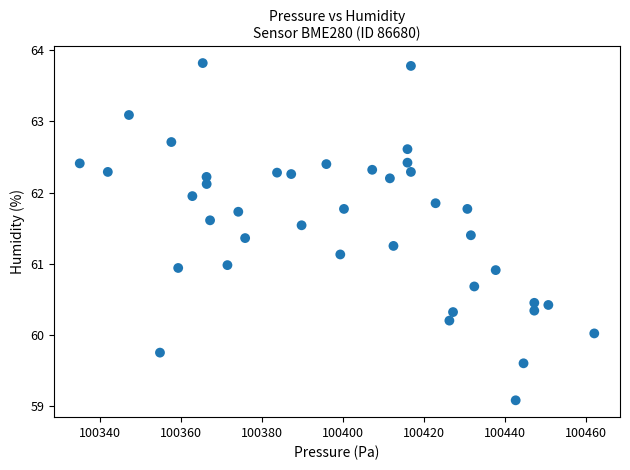

What is the range of X values (max minus min)?

127.1